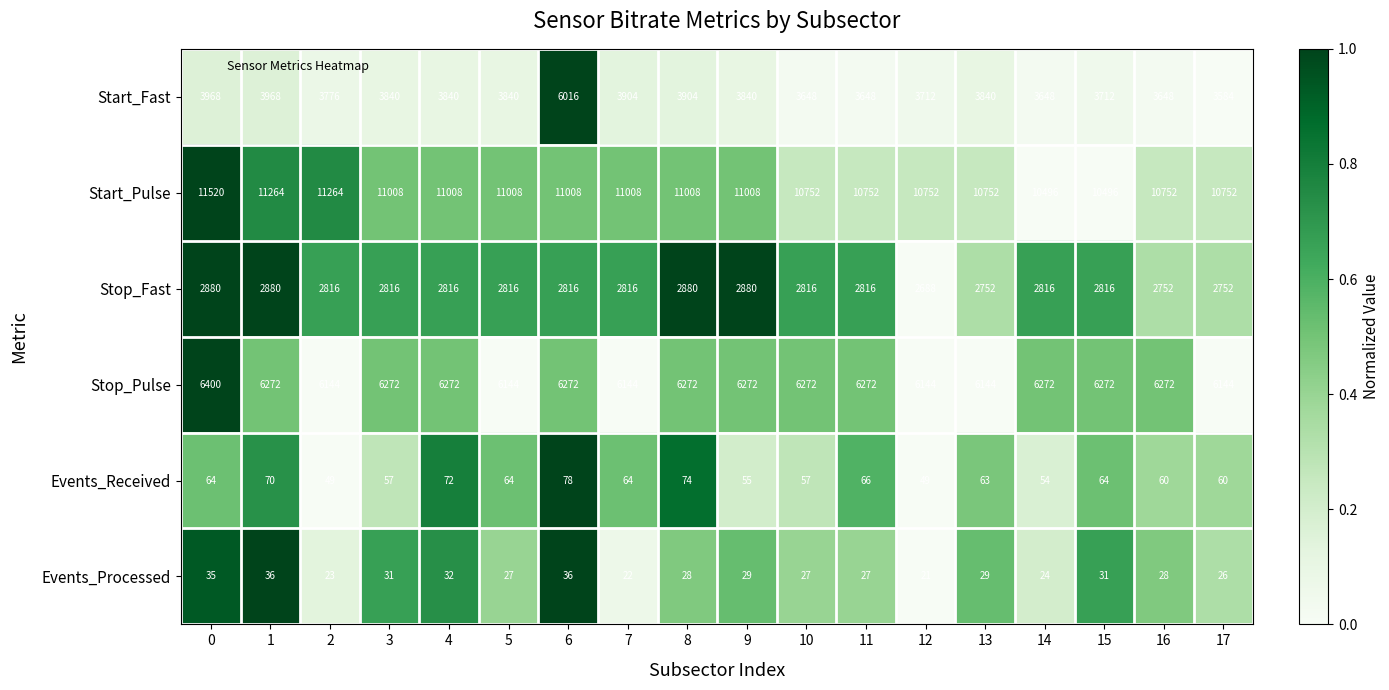

Count the Start_Pulse values in the range 10752 to 11008.

13